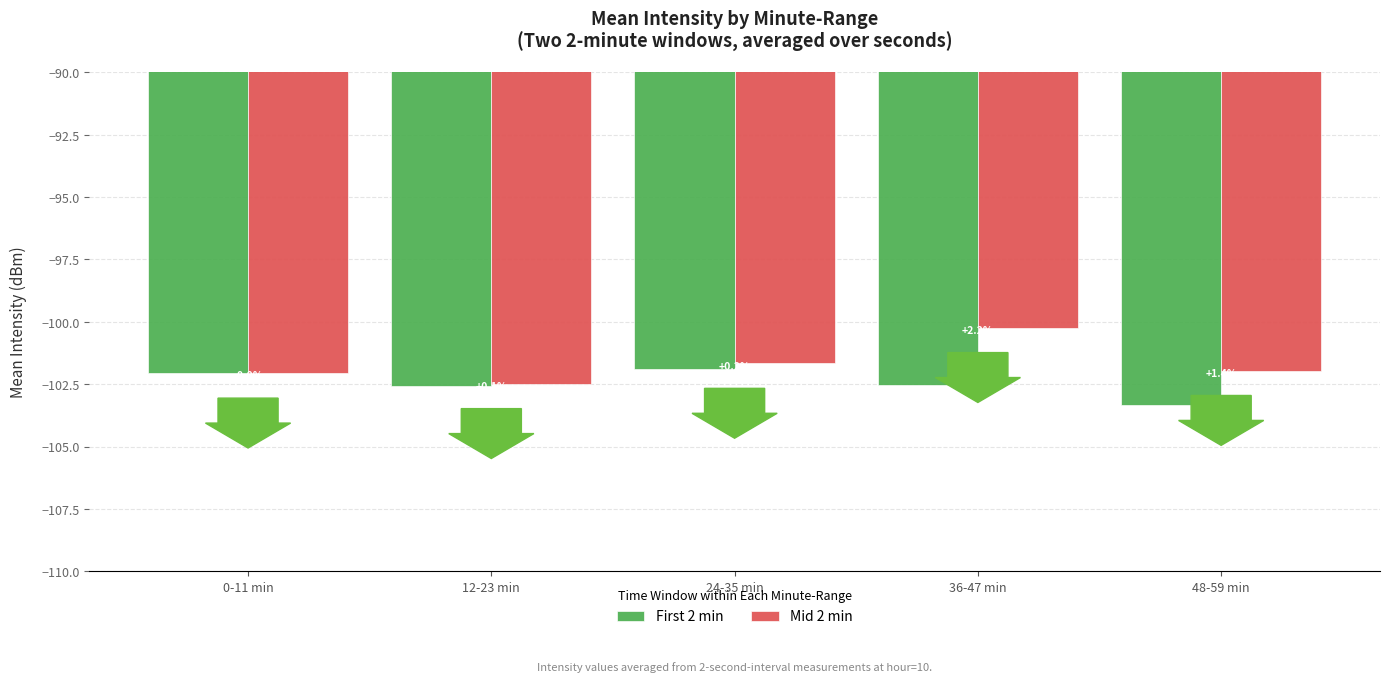

What are all the series names shown in the legend?

First 2 min, Mid 2 min